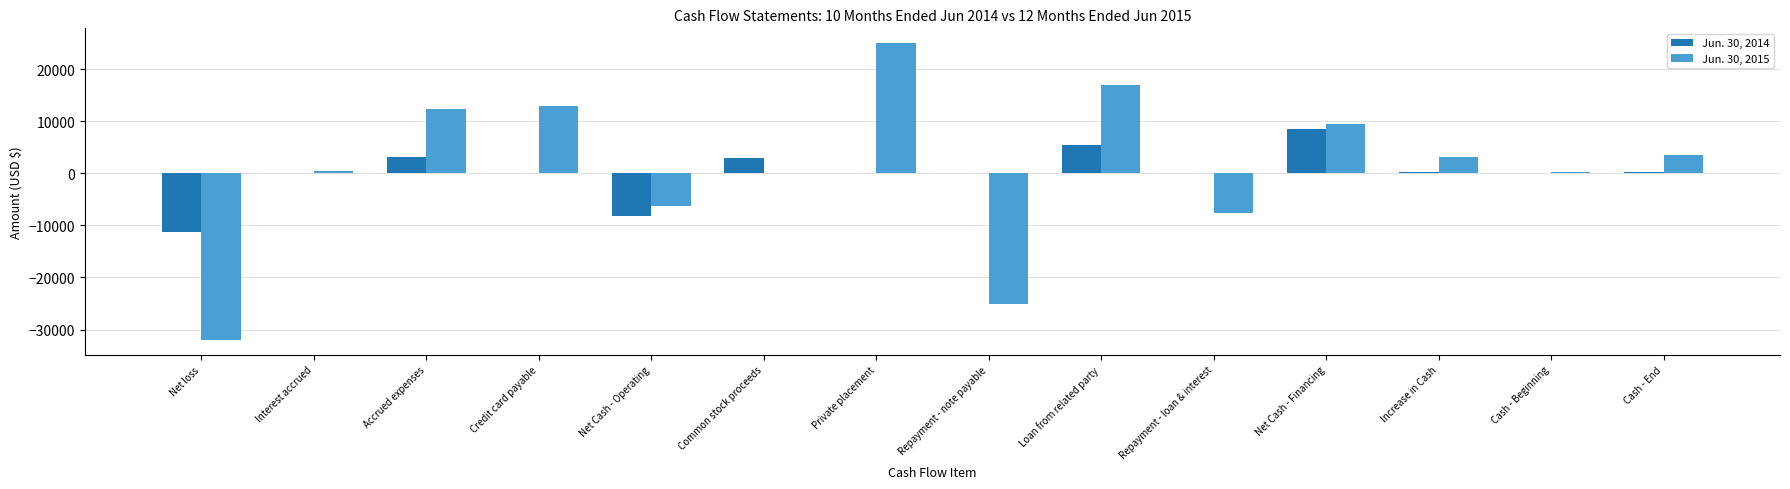

Are the bars horizontal?

No